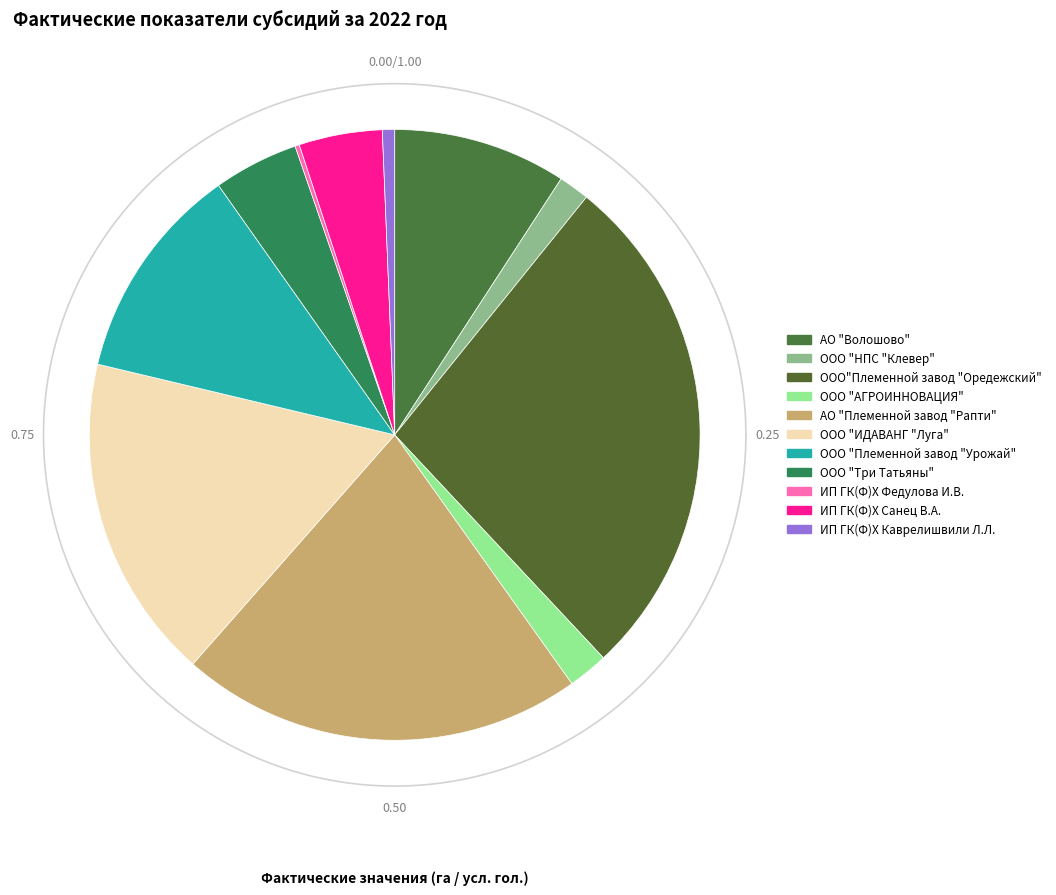

What is the smallest slice in the pie chart?

ИП ГК(Ф)Х Федулова И.В.